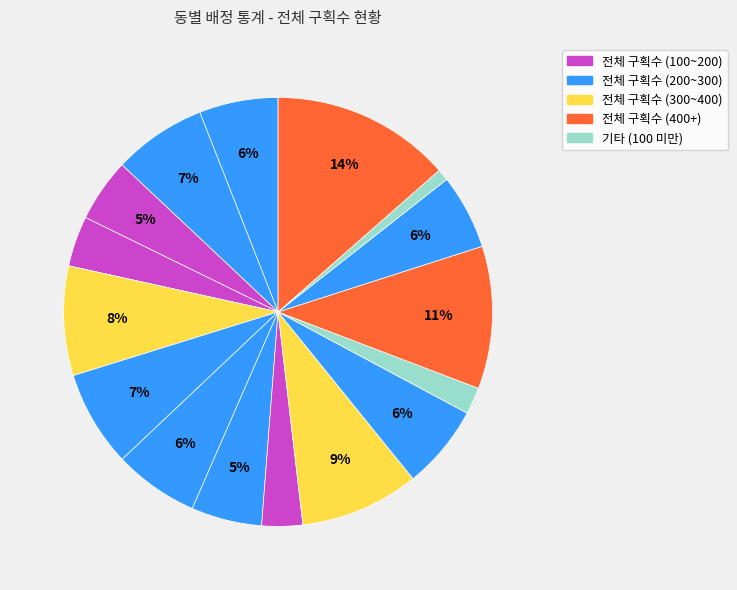

To the nearest percent, what is the difference between the largest and smallest slice percentages?

13%